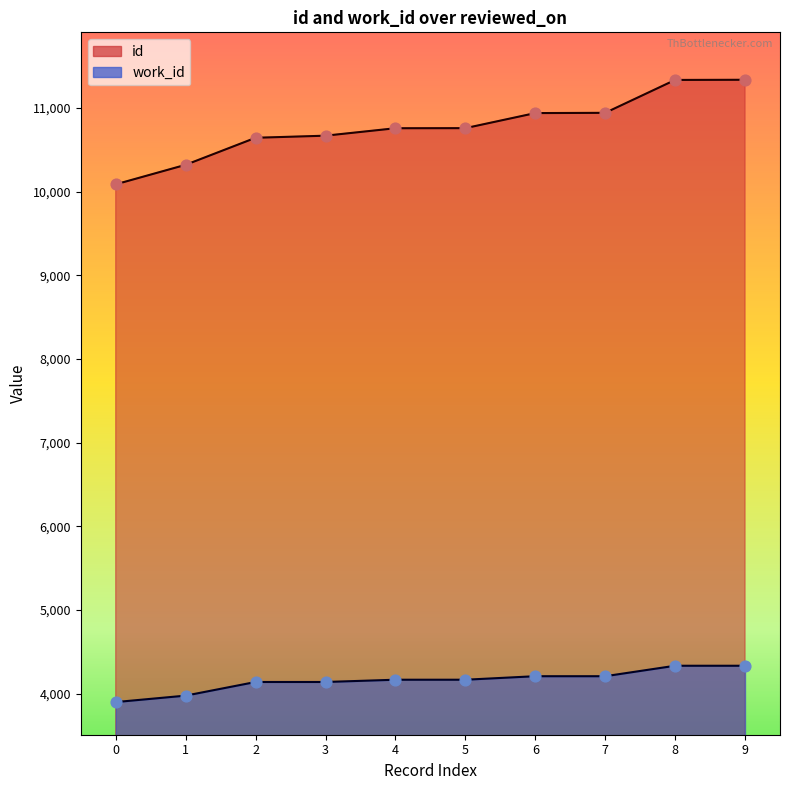

Which series has the largest Y range (max minus min)?

id